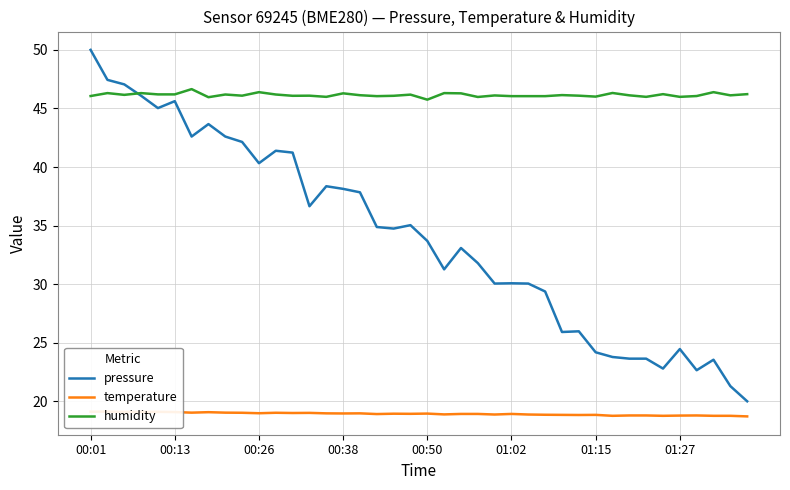

Count the number of data series in this chart.

3